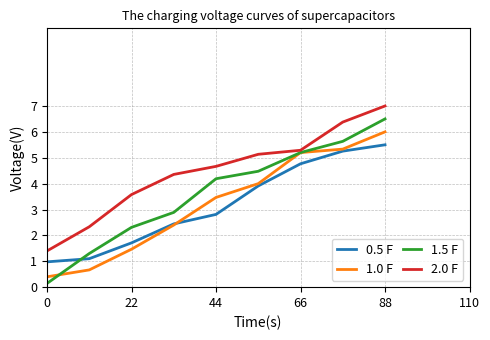

Which series has the largest total across all categories?

2.0 F